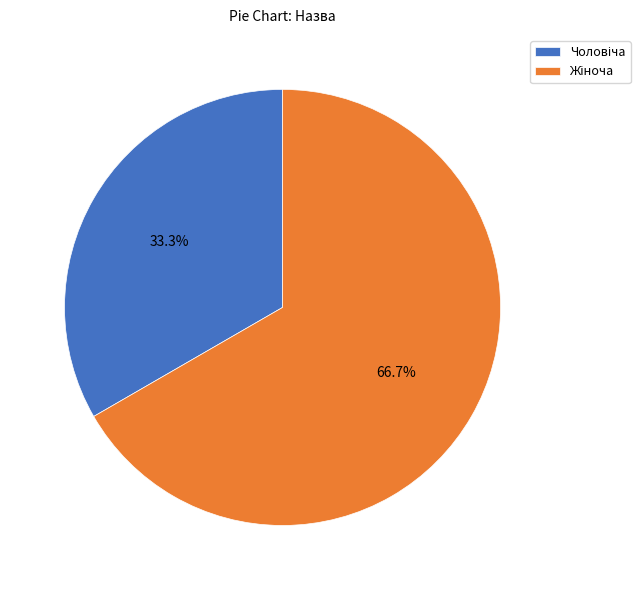

Is there any slice that represents more than half of the pie?

Yes